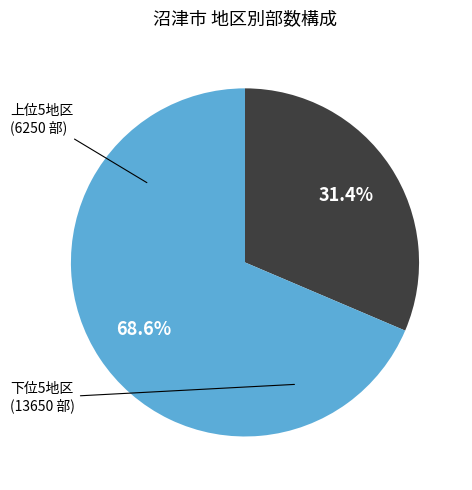

Does any single category account for the majority?

Yes